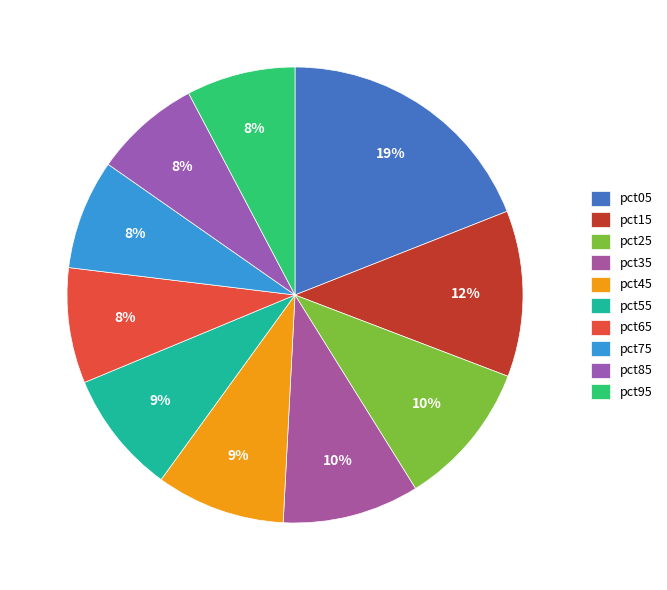

To the nearest percent, what is the difference between the largest and smallest slice percentages?

11%